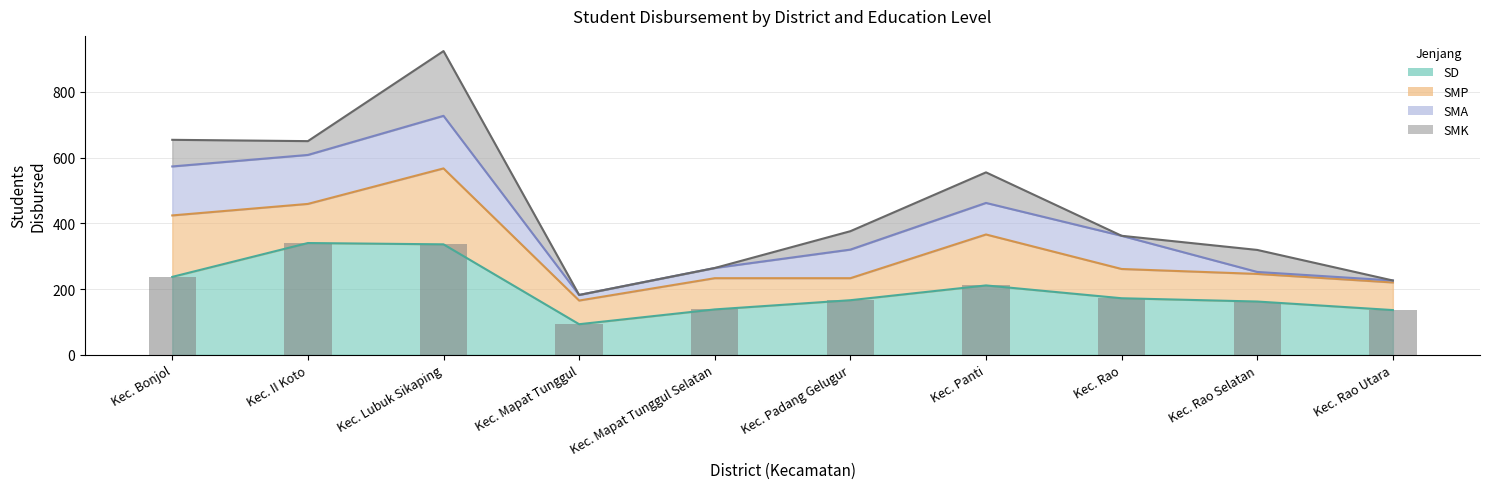

List the labels in order of value, largest first.

Kec. II Koto, Kec. Lubuk Sikaping, Kec. Bonjol, Kec. Panti, Kec. Rao, Kec. Padang Gelugur, Kec. Rao Selatan, Kec. Mapat Tunggul Selatan, Kec. Rao Utara, Kec. Mapat Tunggul